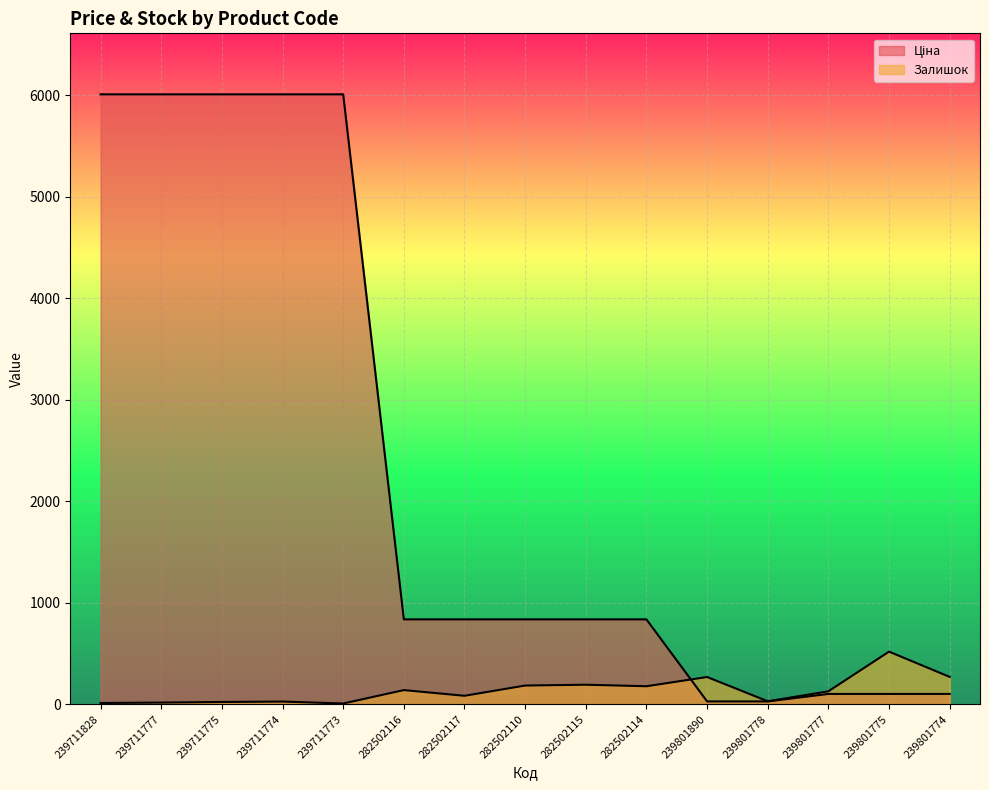

The Ціна series shows 34.3 at 239801777. True or false?

False